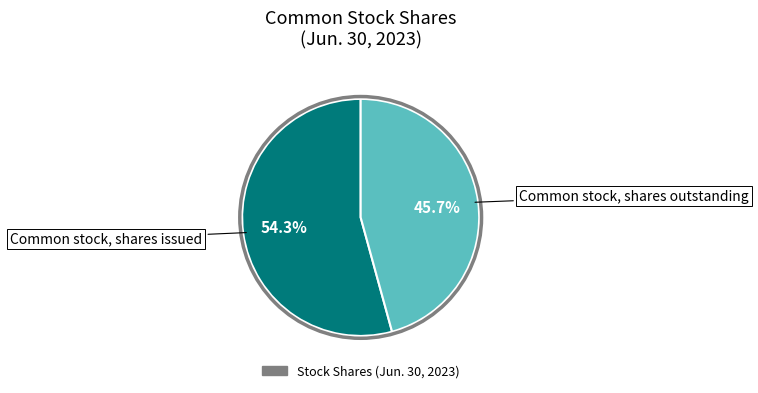

How many slices are in this pie chart?

2